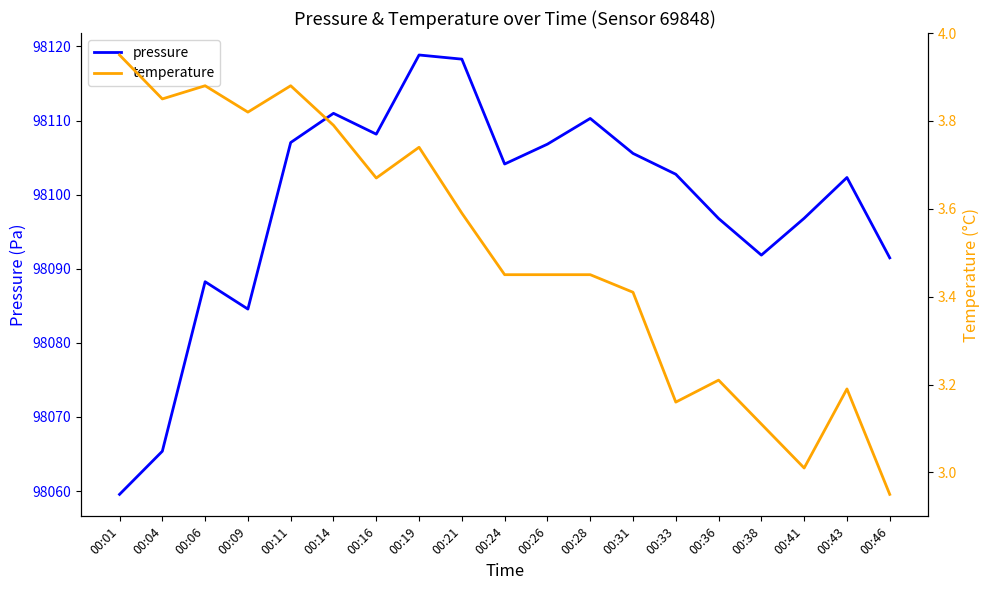

Which has a higher value, 00:41 or 00:46?

00:41